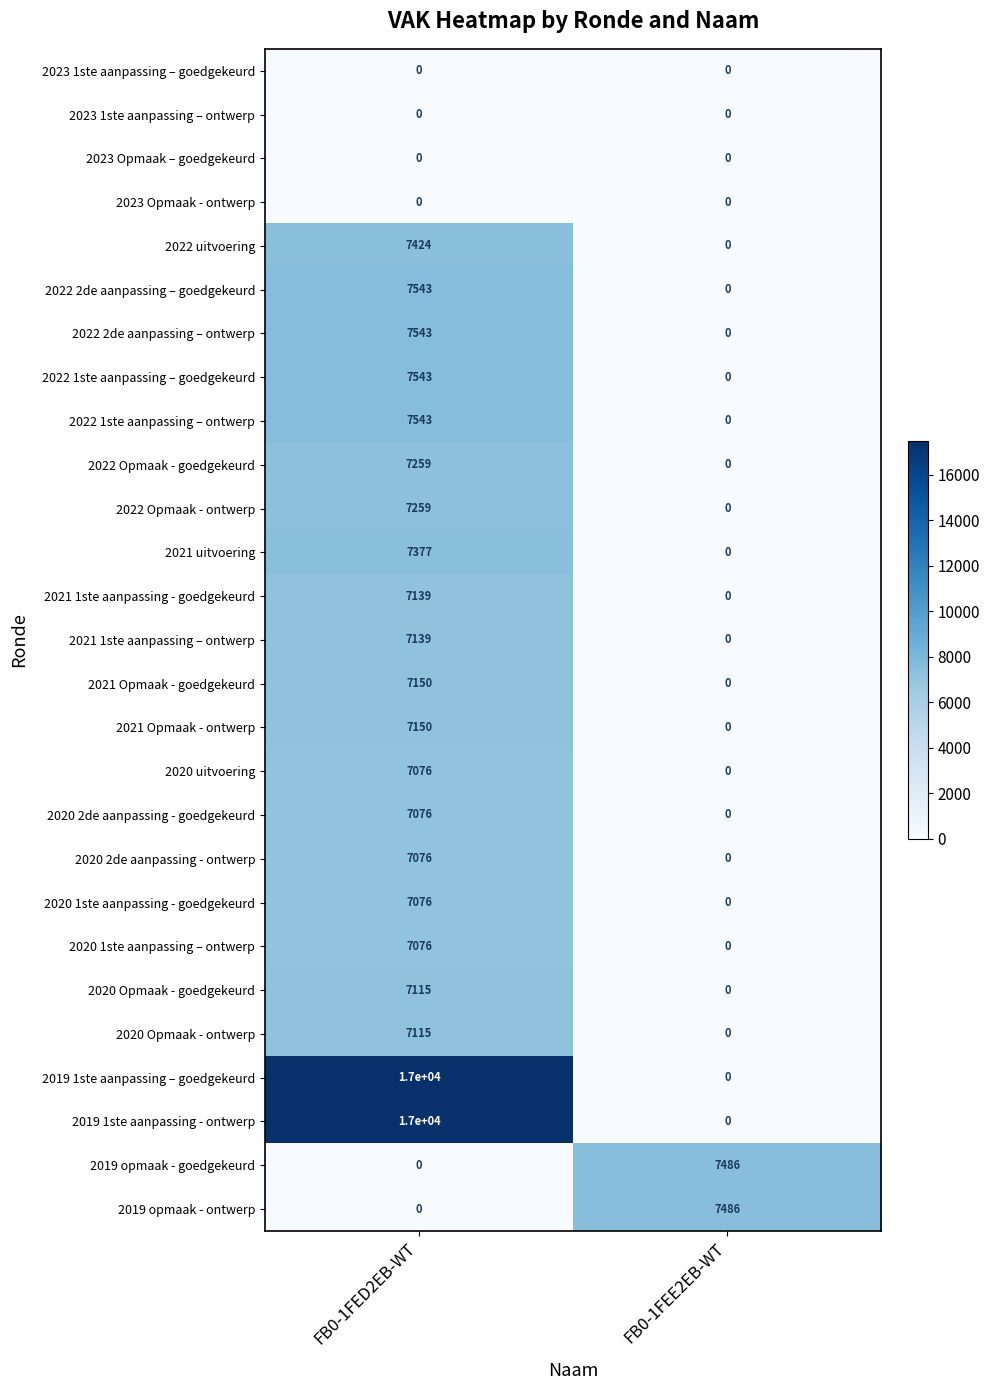

What is the spread (max minus min) of values at FB0-1FEE2EB-WT?

7486